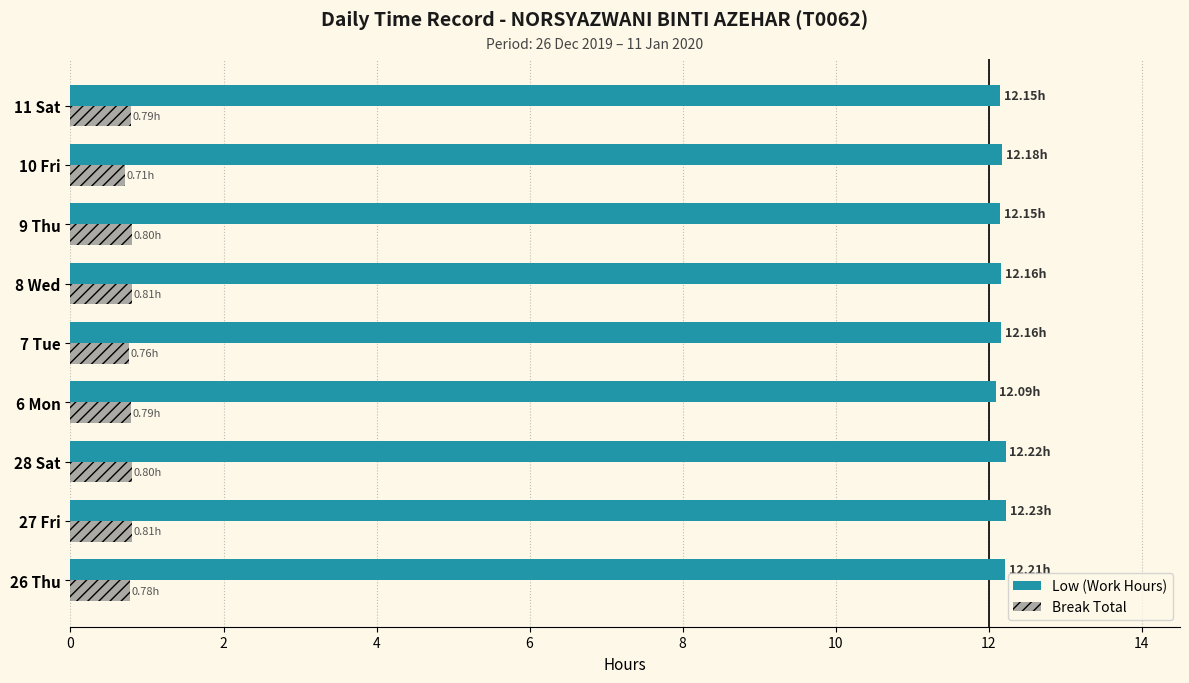

What is the spread (max minus min) of values at 28 Sat?

11.4